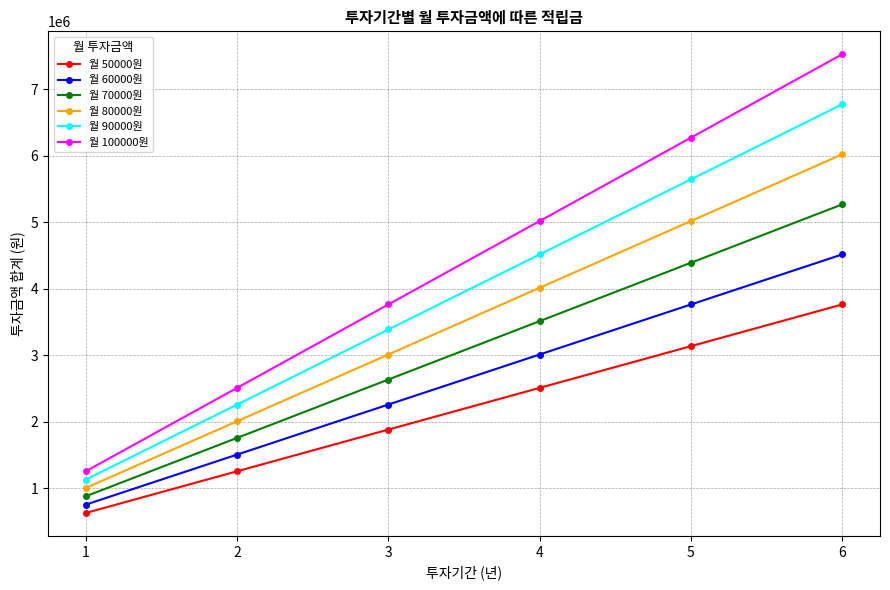

What is the minimum value for 월 60000원?

752220